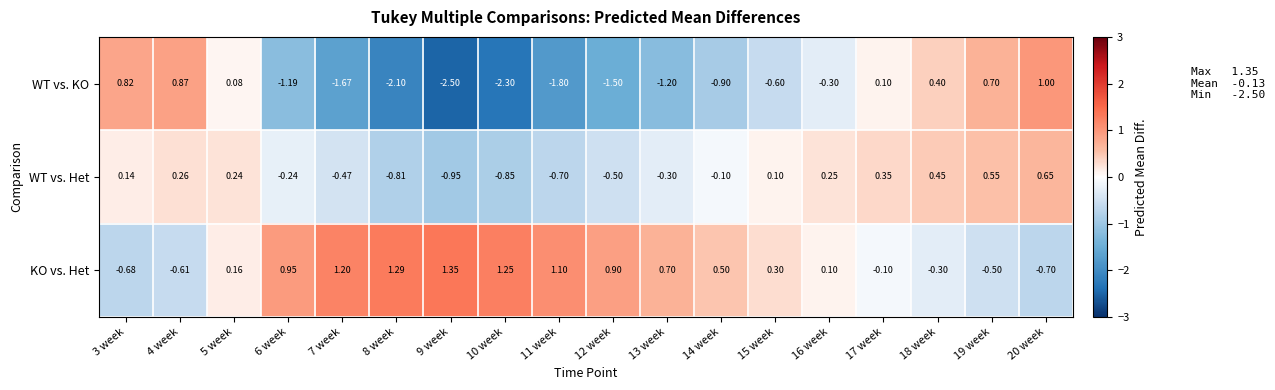

How many categories are shown in the chart?

18